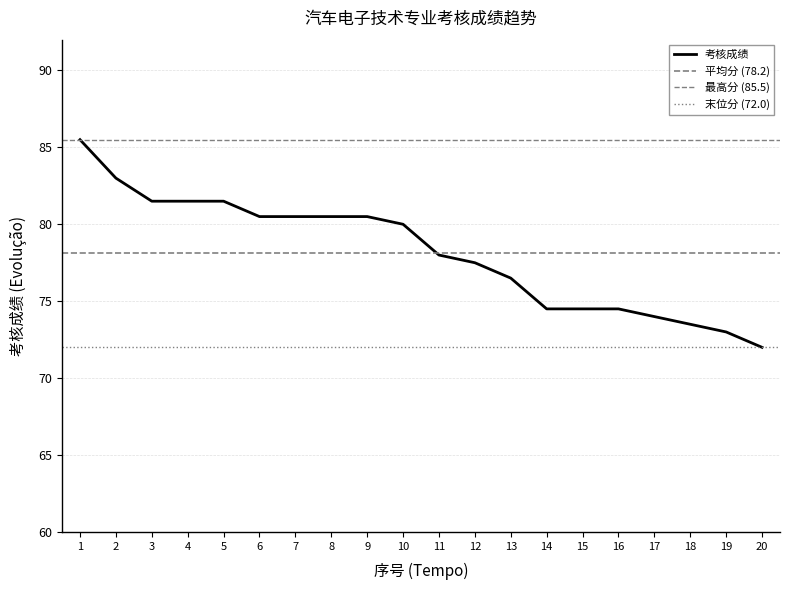

What is the value of the 15th point from the left?

74.5